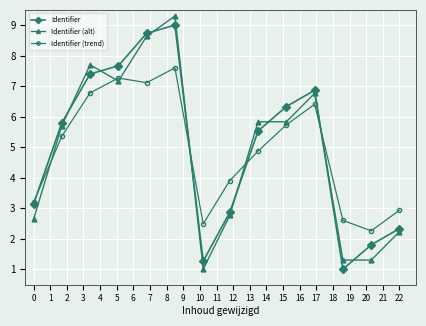

At how many categories does at least one series exceed 5?

8